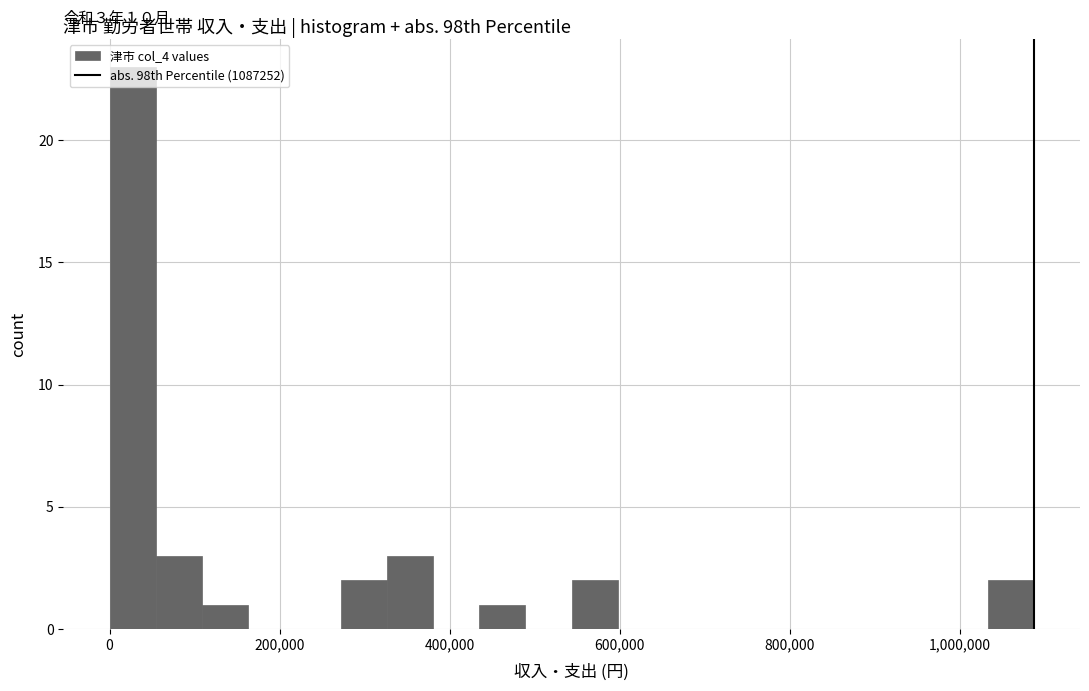

Read against the x-axis, roughly where is the centre of the tallest bar?

20000